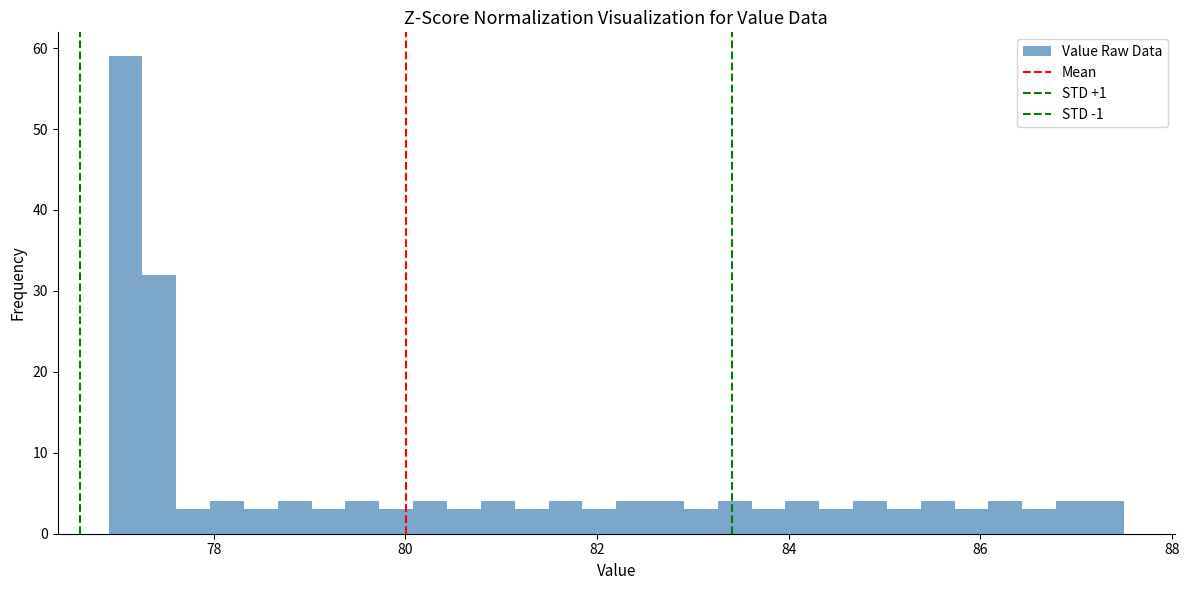

Read against the x-axis, roughly where is the centre of the tallest bar?

77.0